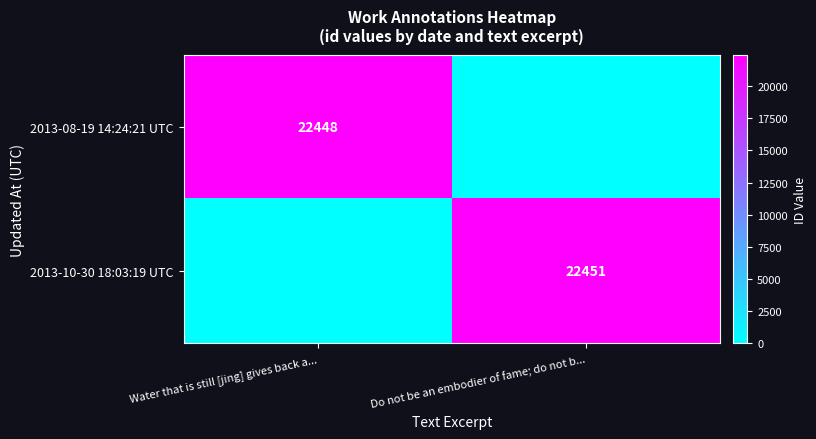

What is the difference between the highest and lowest values at Do not be an embodier of fame; do not b...?

22451